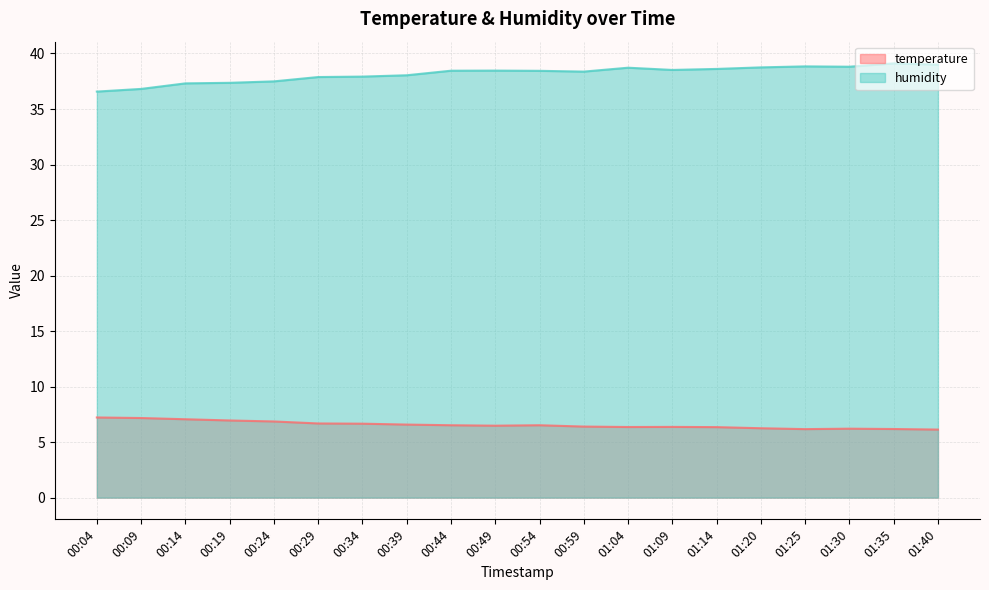

True or false: humidity and temperature cross at least once.

False